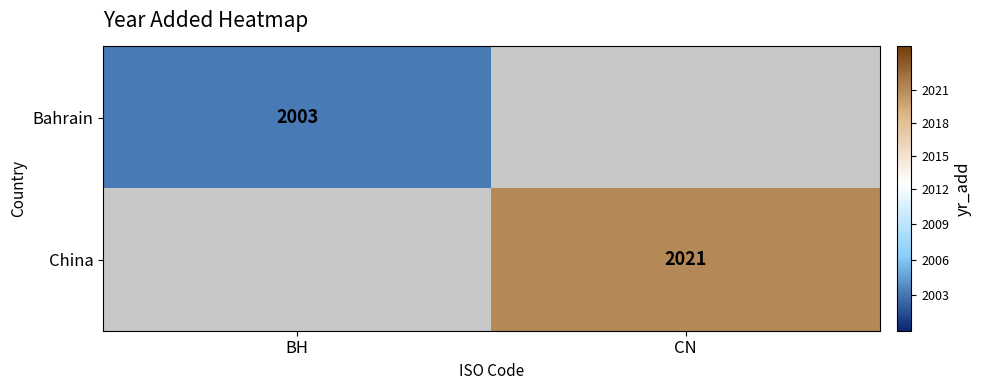

Which has a higher value, BH or CN?

CN